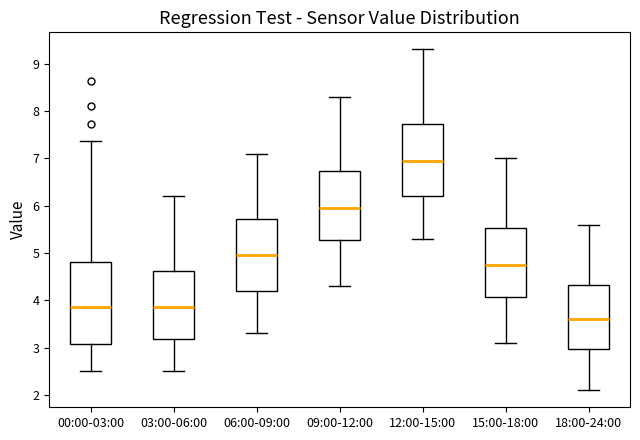

Which box is the tallest, from its lower edge to its upper edge?

00:00-03:00